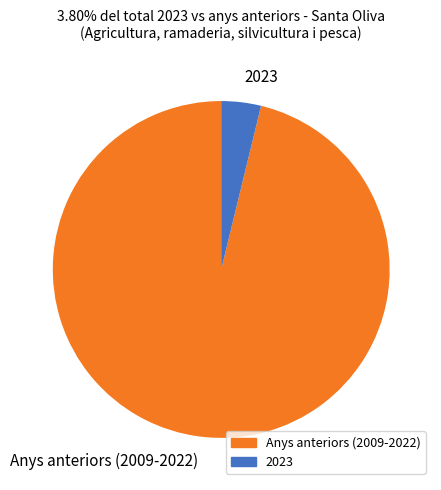

Is there a majority slice in this chart?

Yes